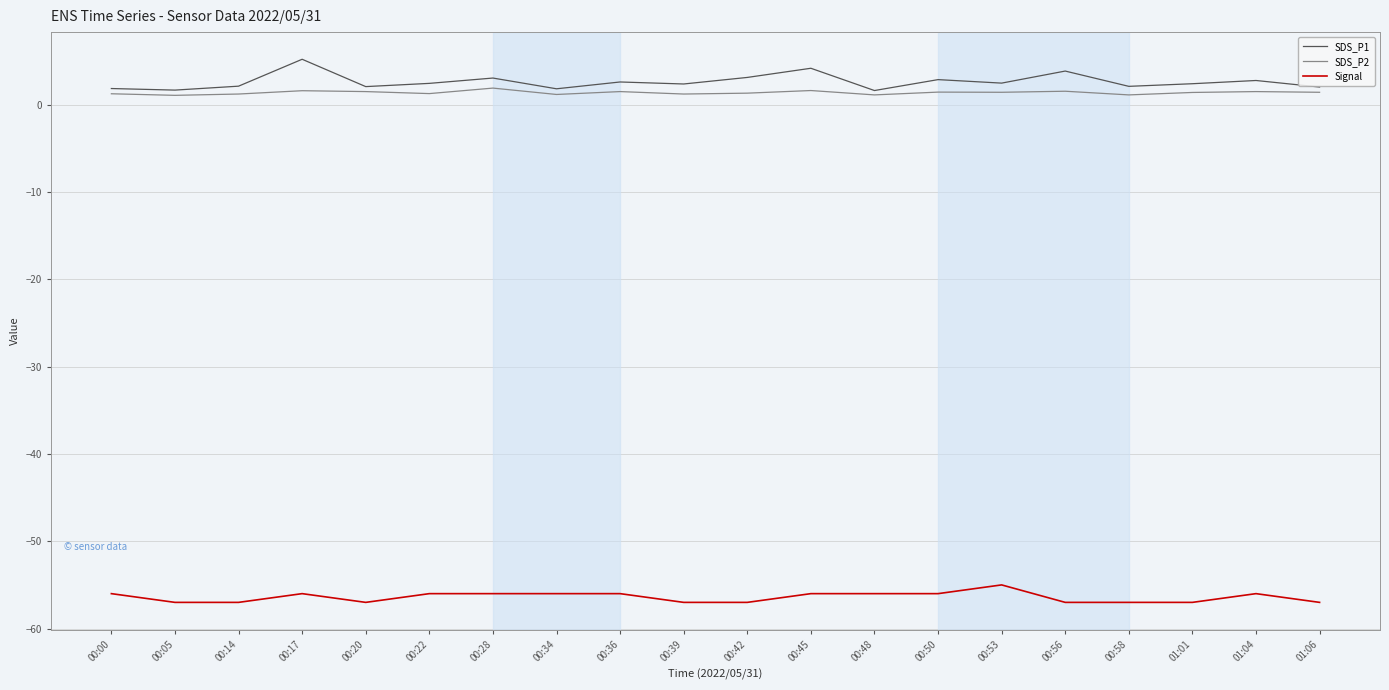

Which series changed the most between 00:20 and 00:45?

SDS_P1